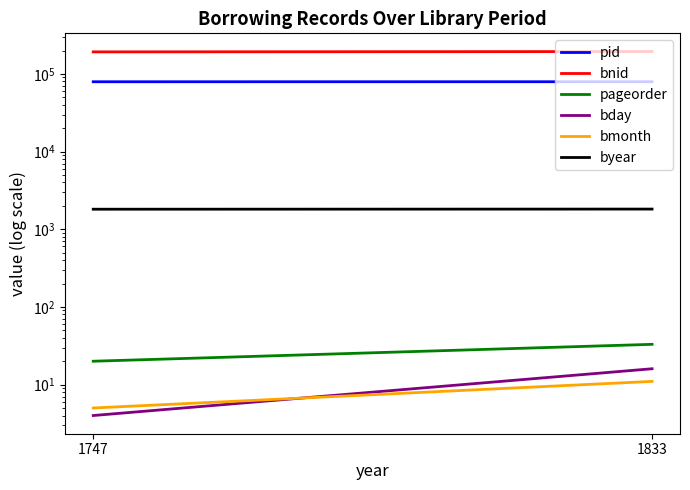

What is the value of the pid point at the 1st from the left?

79185